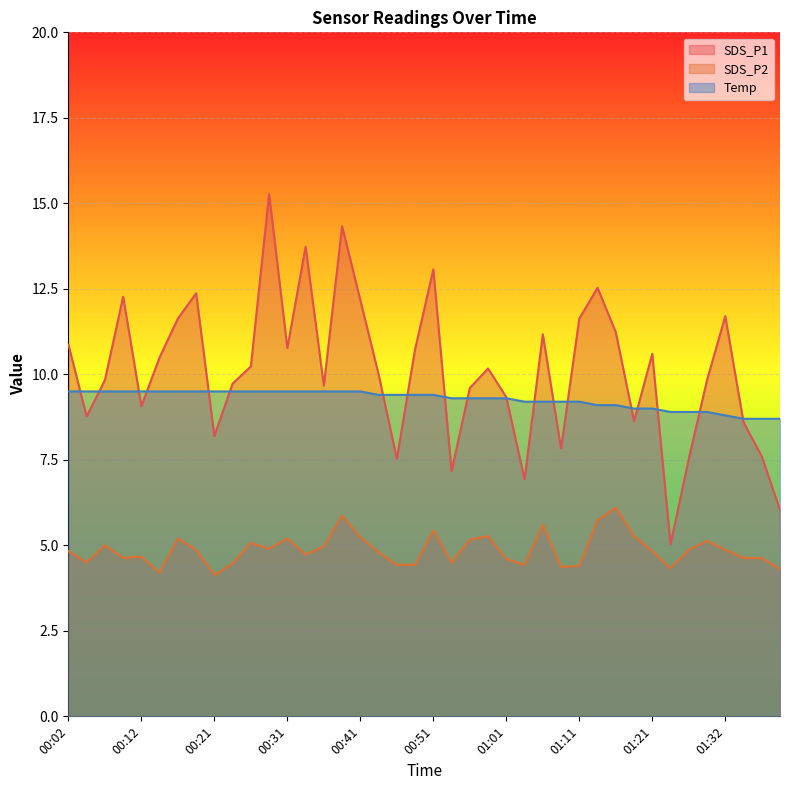

What are all the series names shown in the legend?

SDS_P1, SDS_P2, Temp